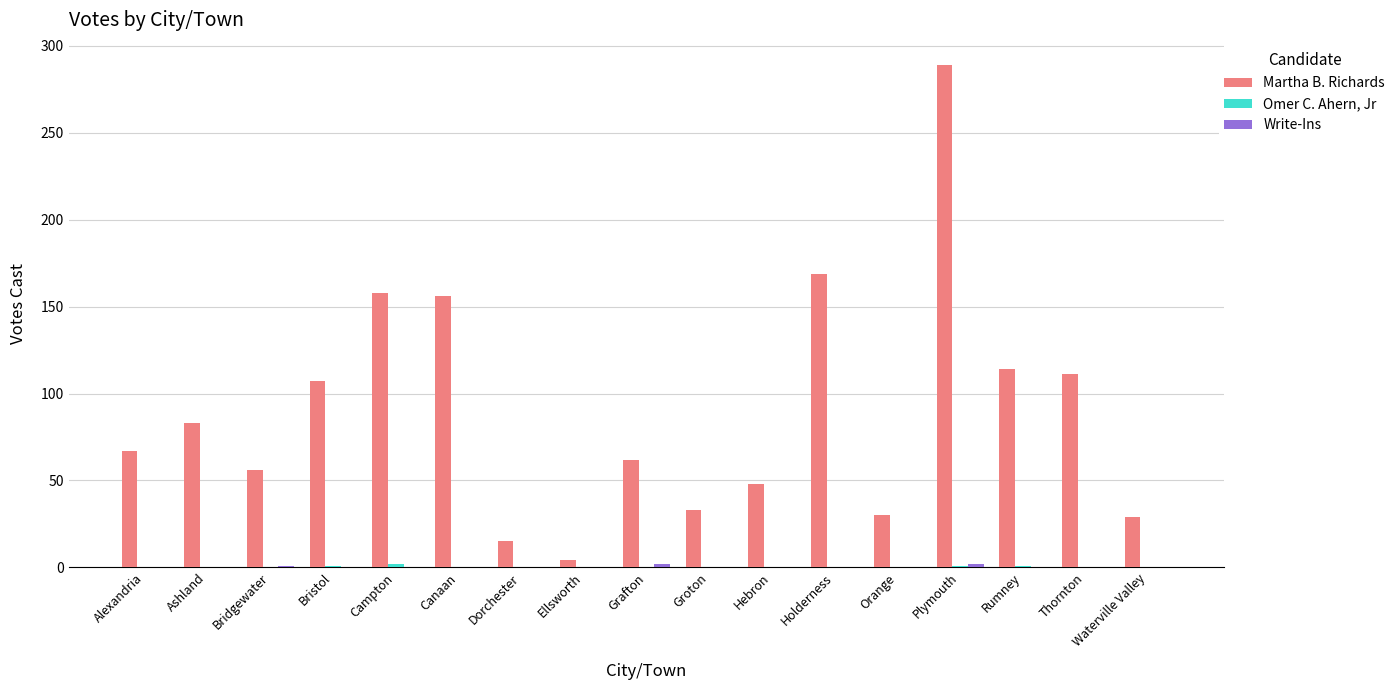

Which series changed the most between Alexandria and Thornton?

Martha B. Richards